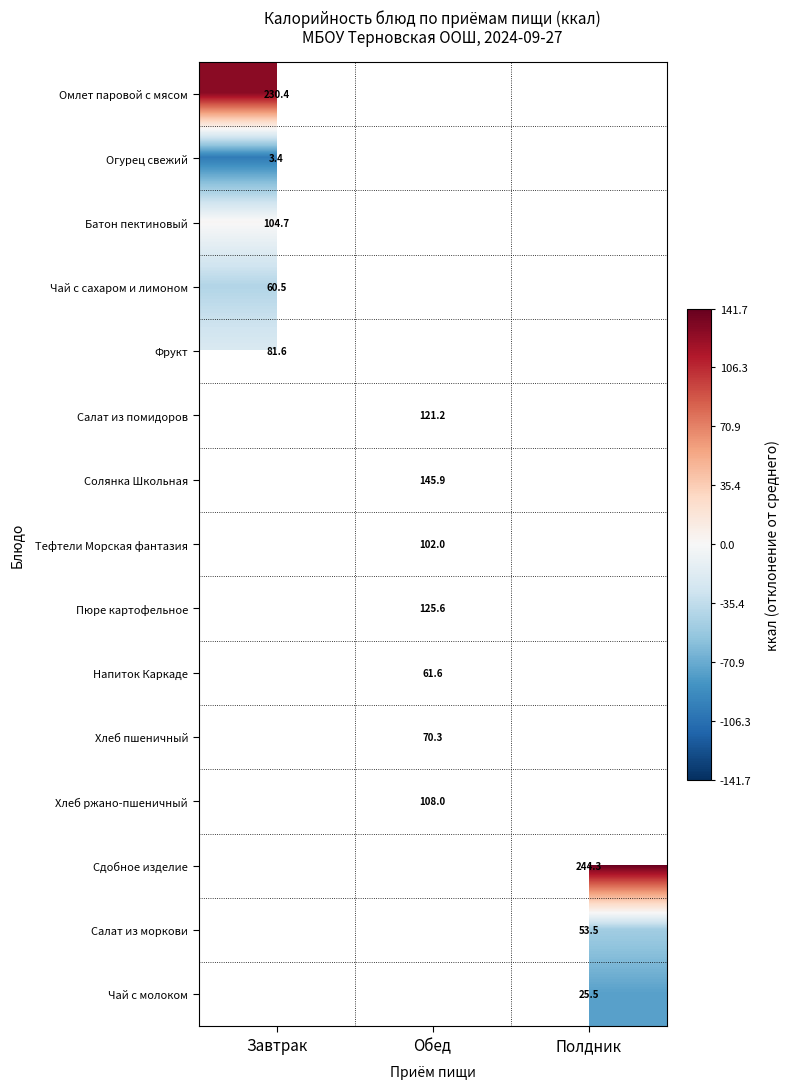

What is the minimum value shown in the chart?

-99.2